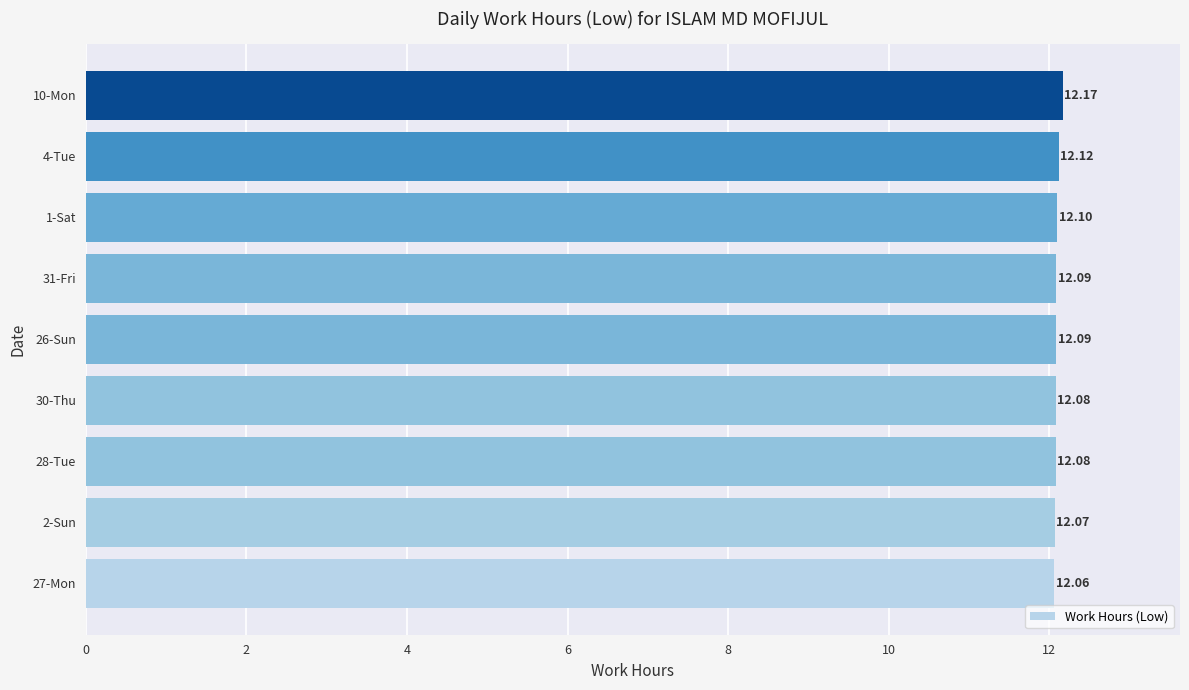

What is the sum of the values at 4-Tue and 30-Thu?

24.2